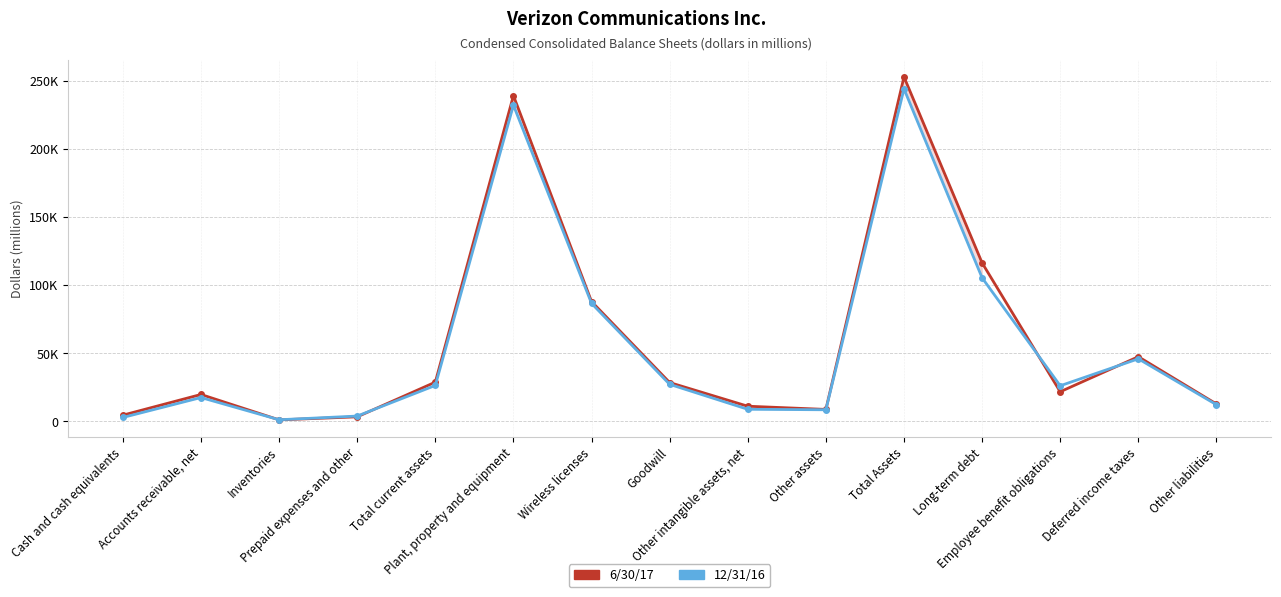

What is the label of the 10th point from the right?

Plant, property and equipment